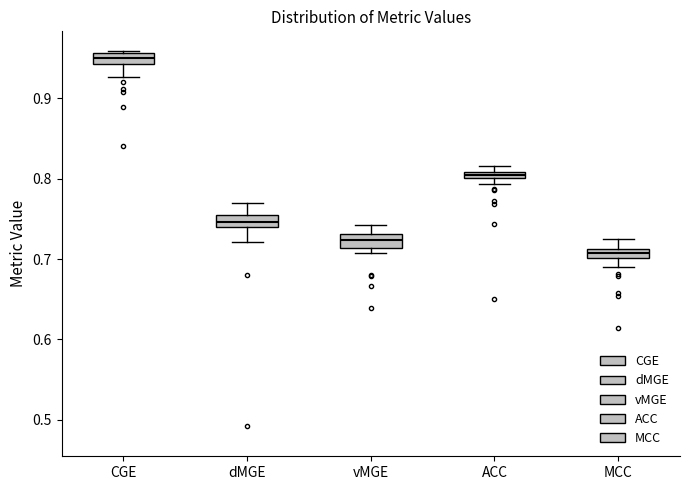

Which box has the highest median line?

CGE